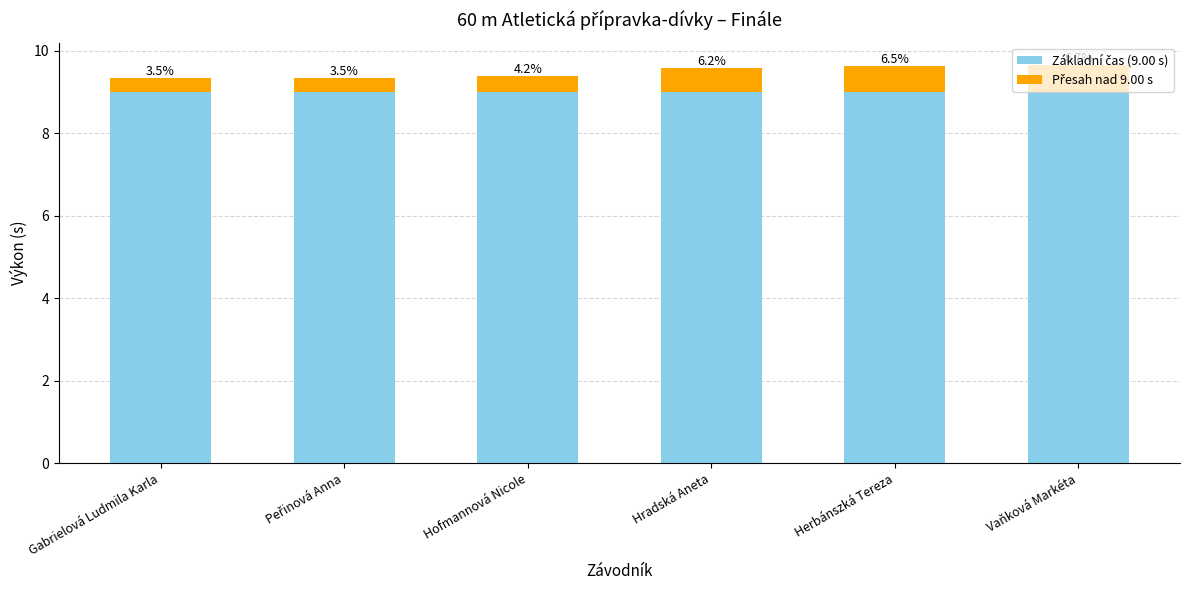

What is the sum of the Základní čas (9.00 s) values at Hofmannová Nicole and Gabrielová Ludmila Karla?

18.0